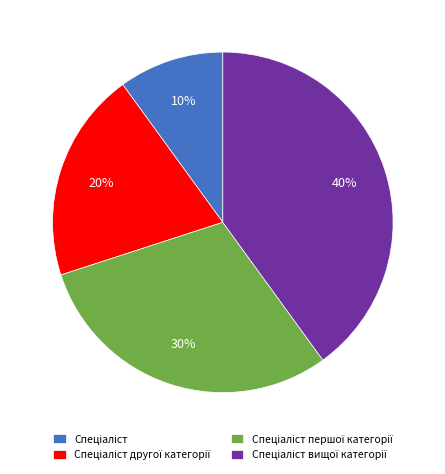

Is there a majority slice in this chart?

No